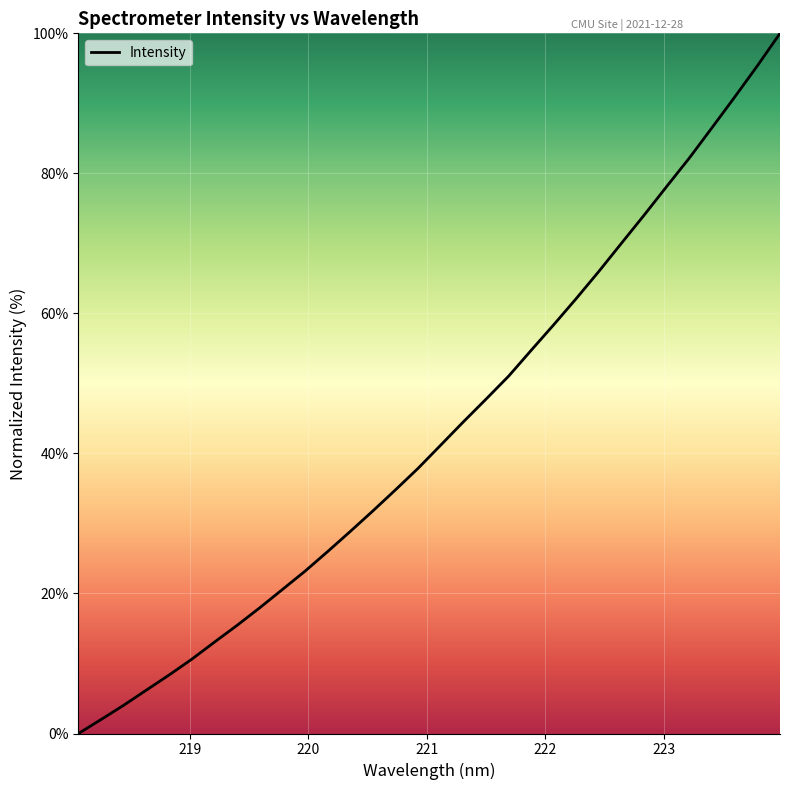

What is the maximum value shown in the chart?

100.0